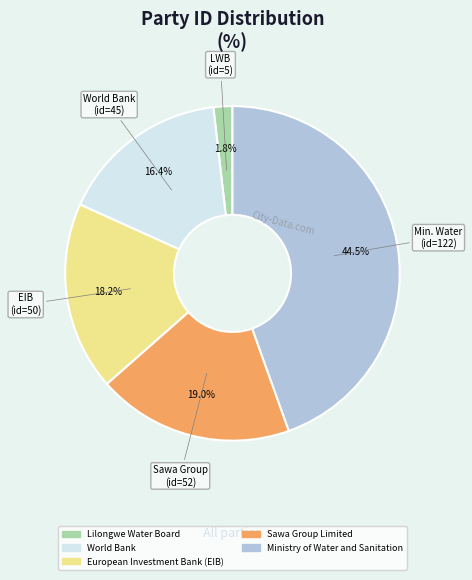

Is there any slice that represents more than half of the pie?

No